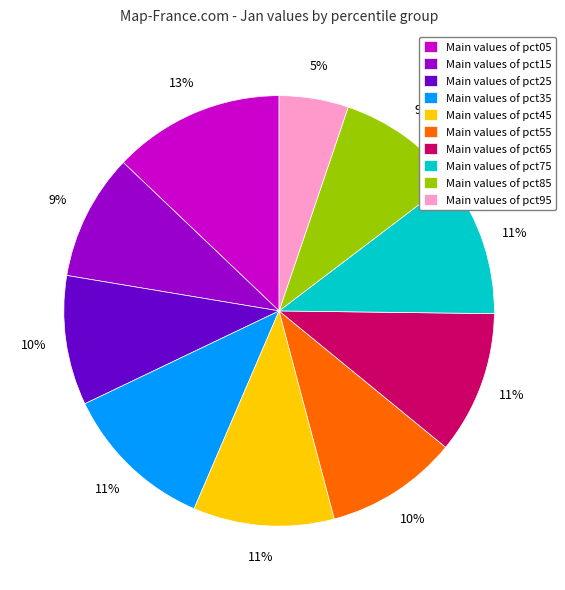

Is it true that Main values of pct75 is 11% of the pie?

True